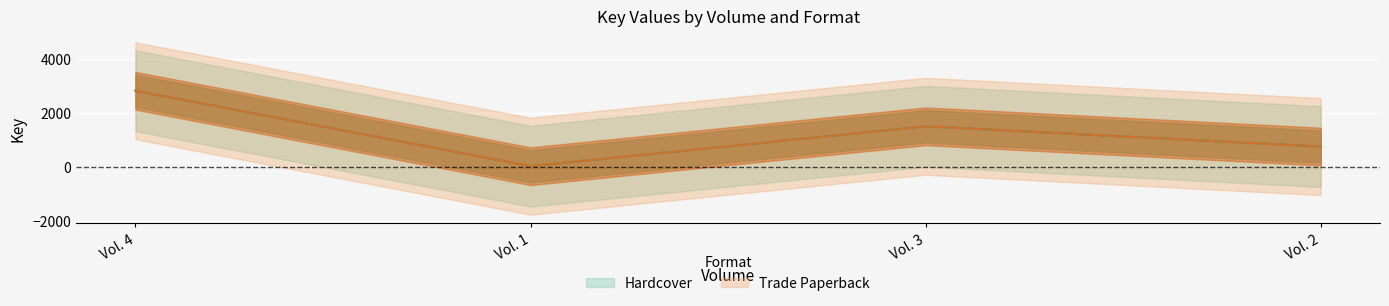

True or false: the data shows 767 at Vol. 2.

True